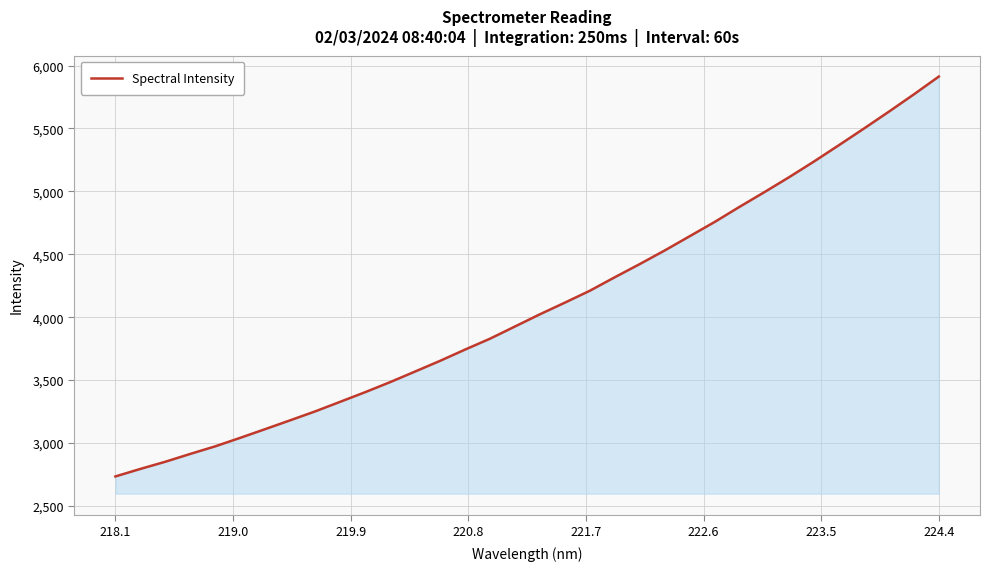

What is the greatest value displayed?

5912.6